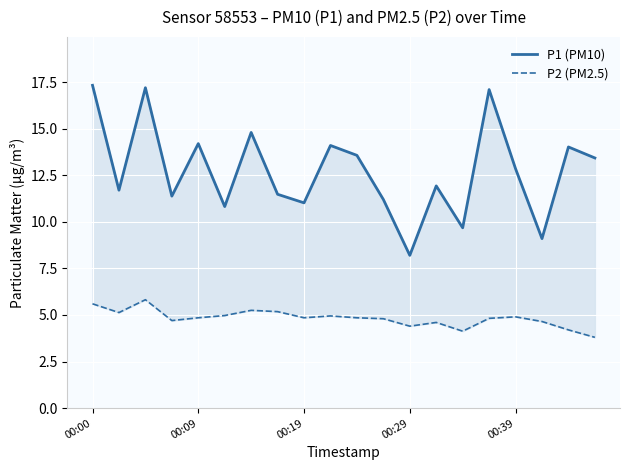

How many lines are shown in the chart?

2